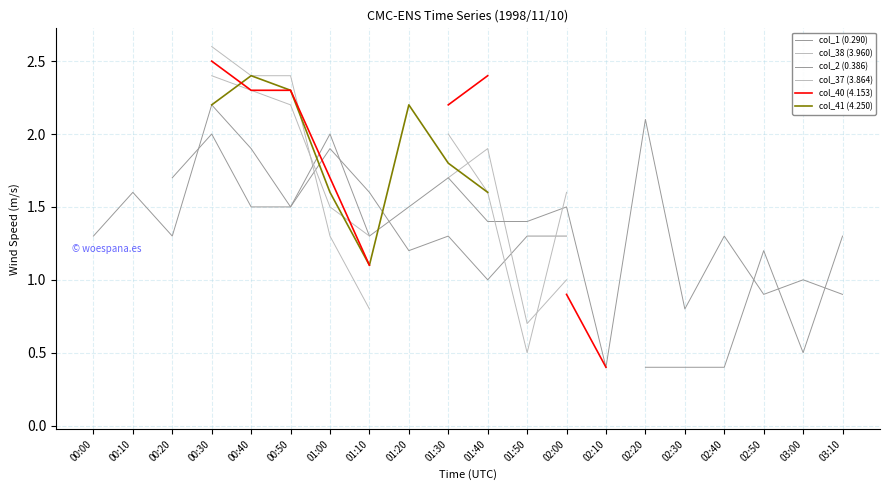

How many lines are shown in the chart?

6